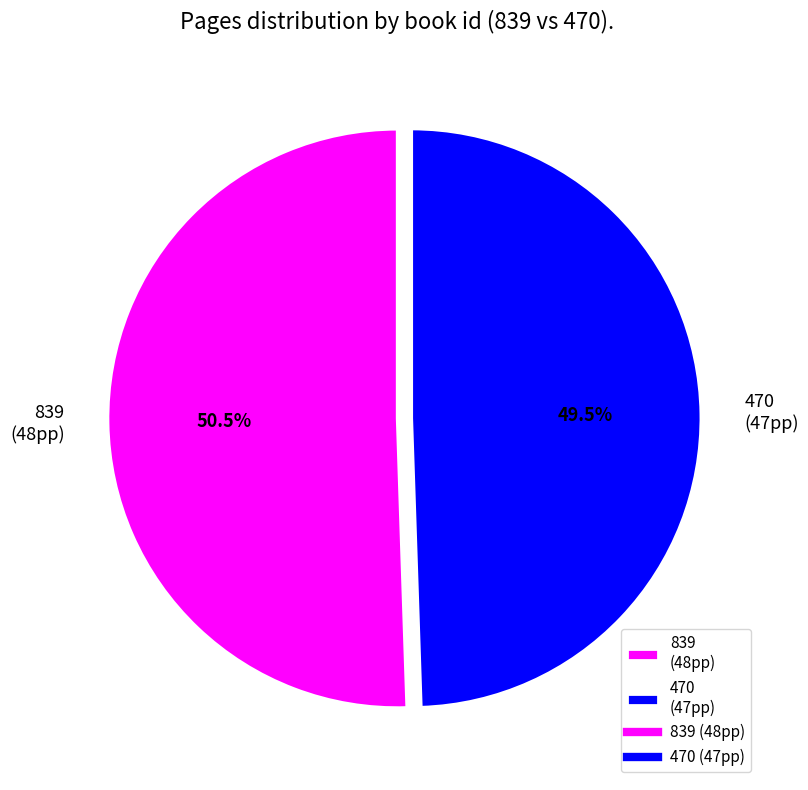

Does any single category account for the majority?

Yes